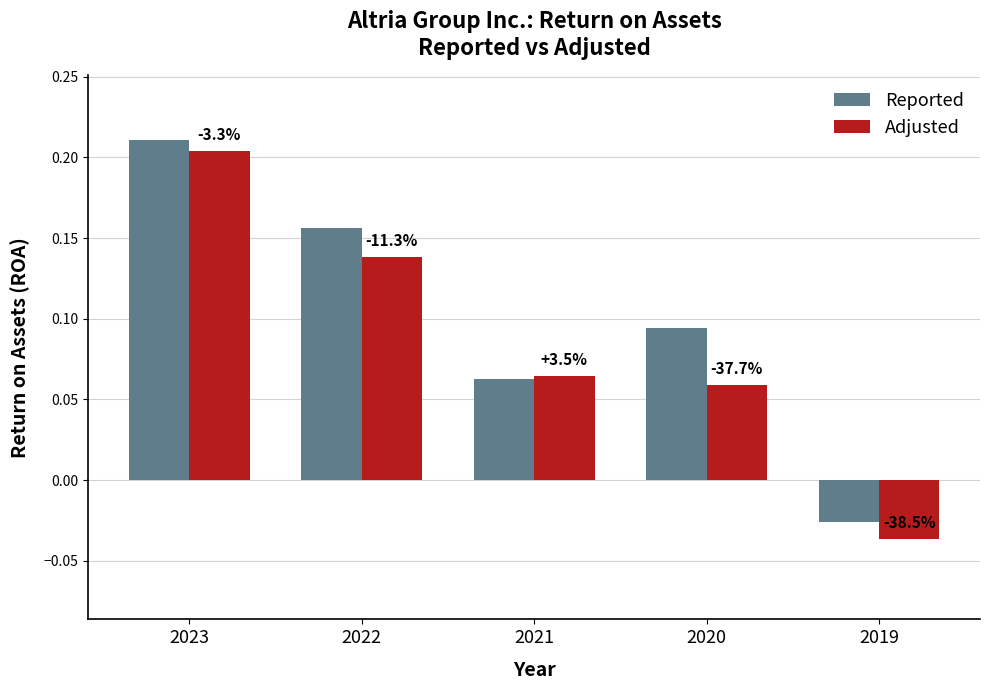

List the series in order of their peak value, highest first.

Reported, Adjusted